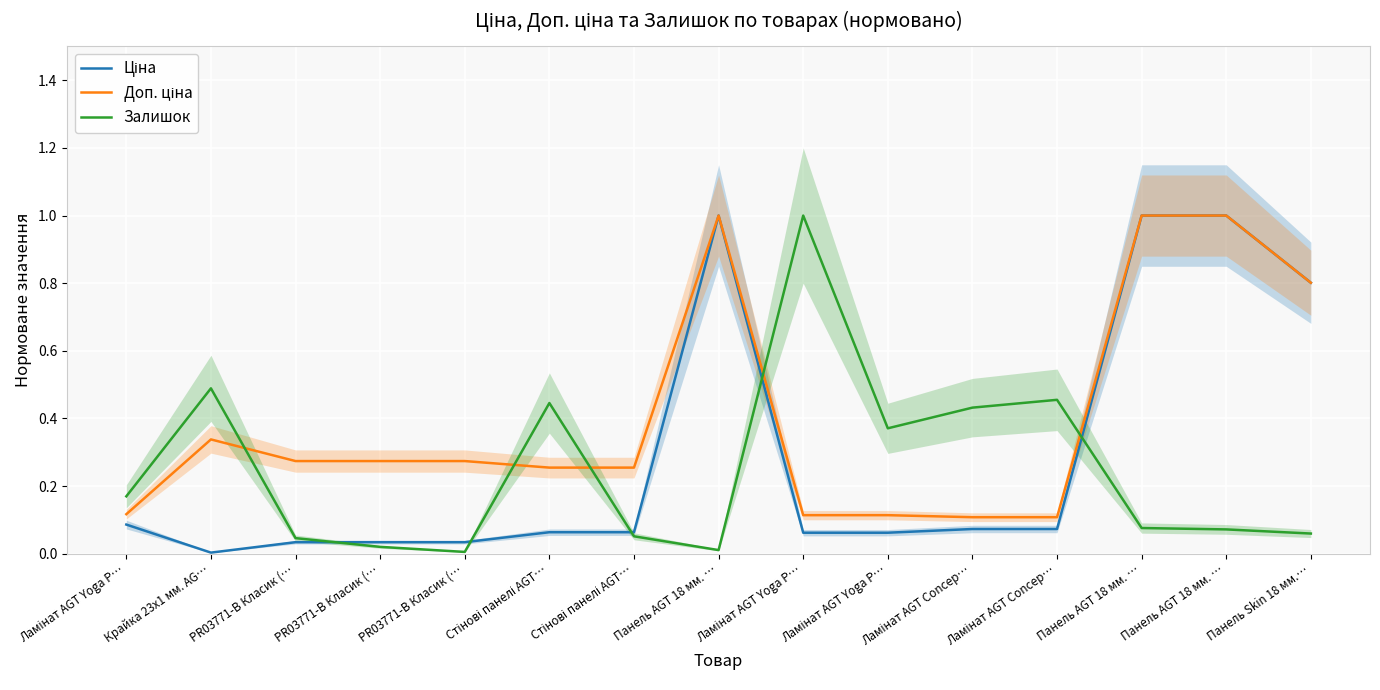

Does the chart display data point markers on the line(s)?

No